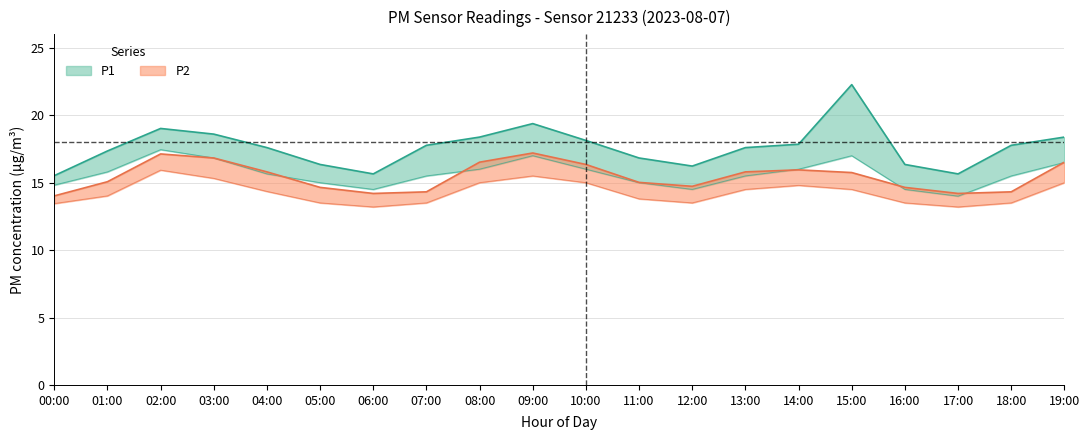

What is the spread (max minus min) of values at 09:00?

2.2